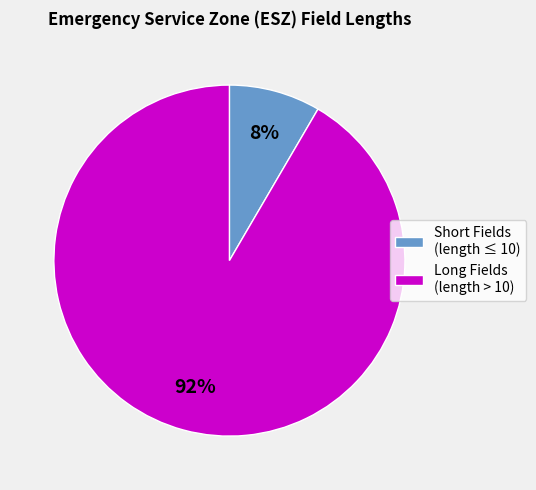

Is it true that Short Fields (length ≤ 10) is 18% of the pie?

False